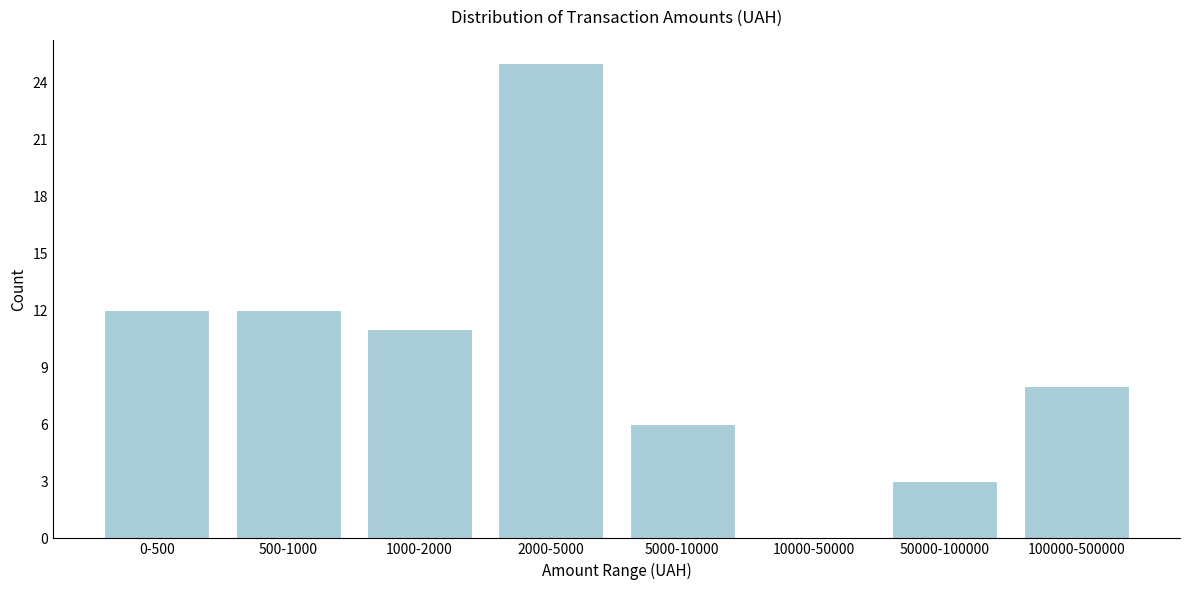

Reading left to right, list all the values displayed in this chart.

0-500=12	500-1000=12	1000-2000=11	2000-5000=25	5000-10000=6	10000-50000=0	50000-100000=3	100000-500000=8